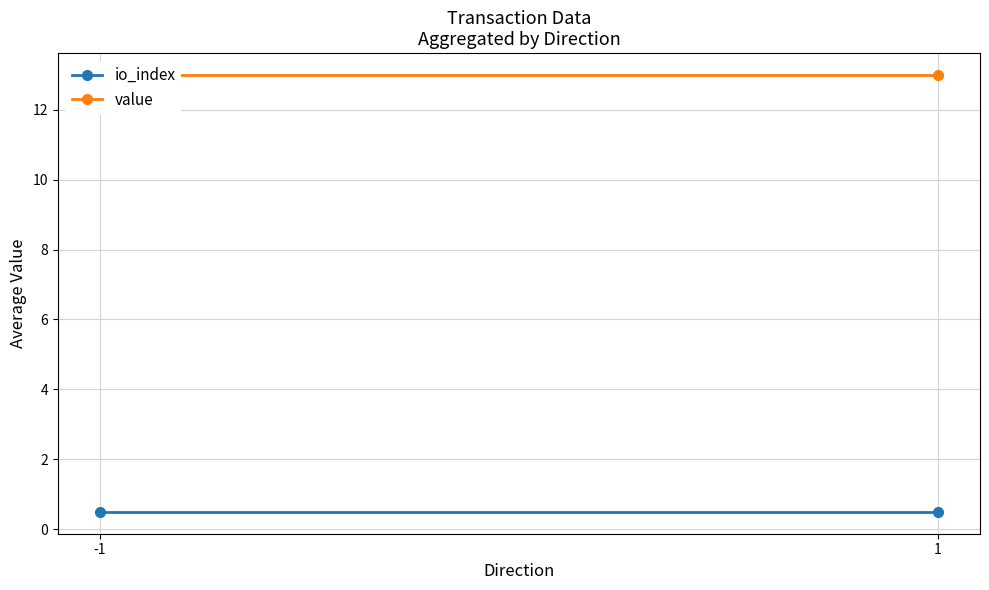

The io_index series shows 0.8 at 1. True or false?

False